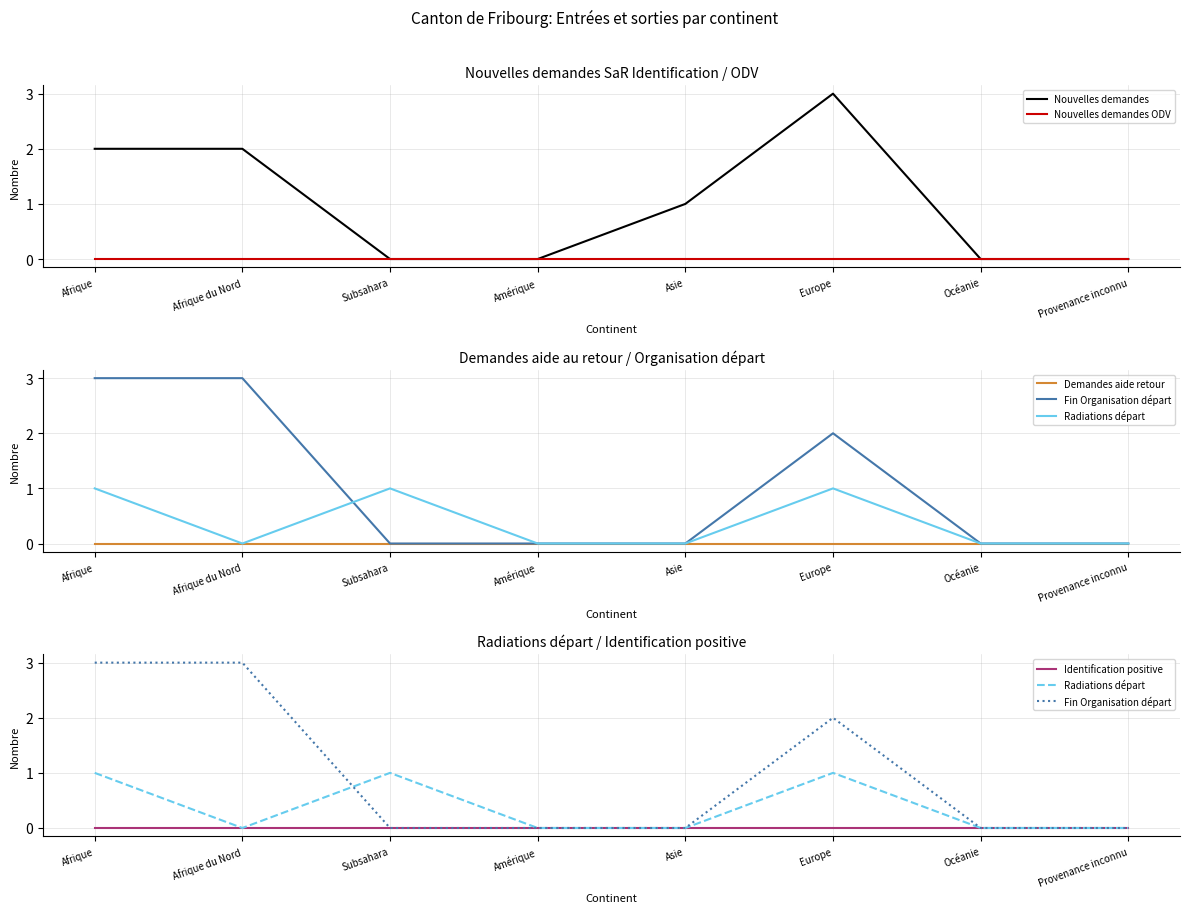

Reading left to right, what are all the values shown in this chart?

Nouvelles demandes: 2	2	0	0	1	3	0	0
Nouvelles demandes ODV: 0	0	0	0	0	0	0	0
Demandes aide retour: 0	0	0	0	0	0	0	0
Fin Organisation départ: 3	3	0	0	0	2	0	0
Radiations départ: 1	0	1	0	0	1	0	0
Identification positive: 0	0	0	0	0	0	0	0